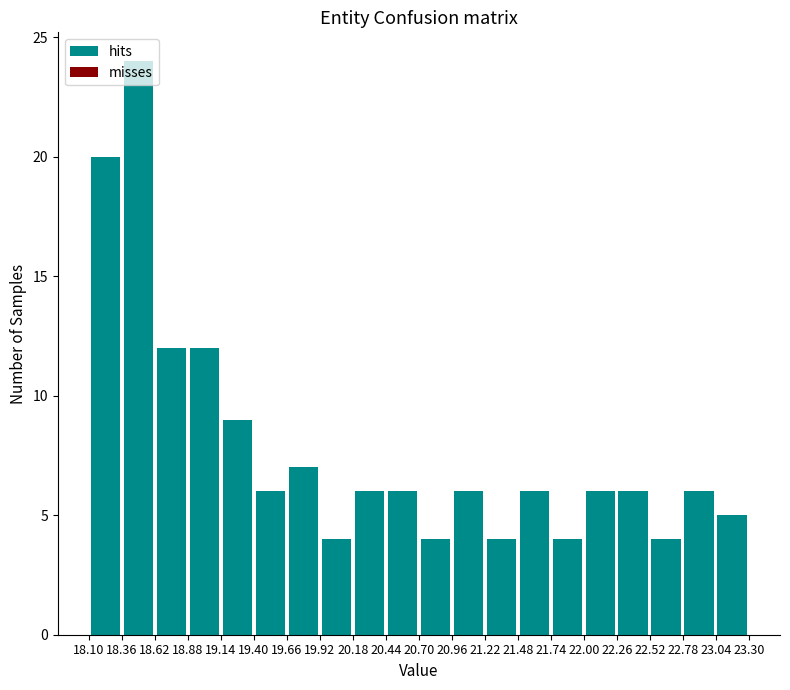

Reading left to right, list every bar in this chart as the range it spans on the x-axis followed by its height. The values are not printed on the chart, so give them approximately, as read against the axis.

18.10 to 18.36: 20
18.36 to 18.62: 24
18.62 to 18.88: 12
18.88 to 19.14: 12
19.14 to 19.40: 9
19.40 to 19.66: 6
19.66 to 19.92: 7
19.92 to 20.18: 4
20.18 to 20.44: 6
20.44 to 20.70: 6
20.70 to 20.96: 4
20.96 to 21.22: 6
21.22 to 21.48: 4
21.48 to 21.74: 6
21.74 to 22.00: 4
22.00 to 22.26: 6
22.26 to 22.52: 6
22.52 to 22.78: 4
22.78 to 23.04: 6
23.04 to 23.30: 5